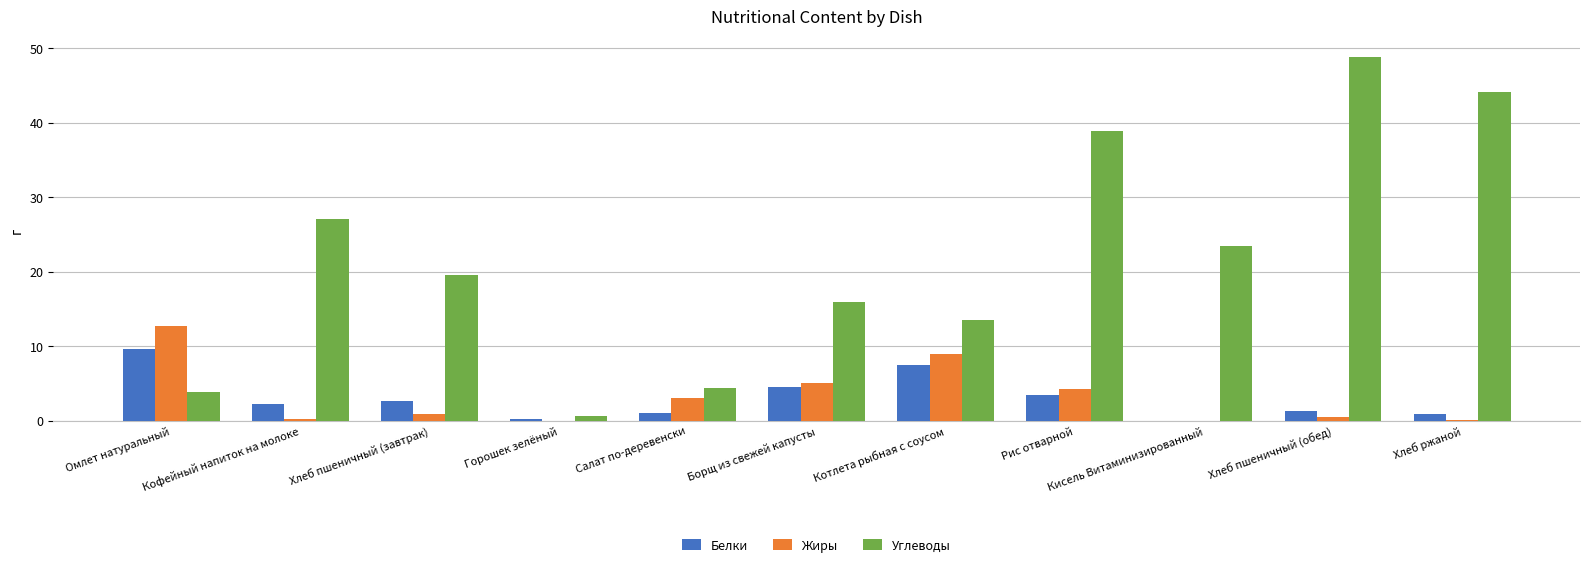

Which label corresponds to the largest value in the chart?

Хлеб пшеничный (обед)